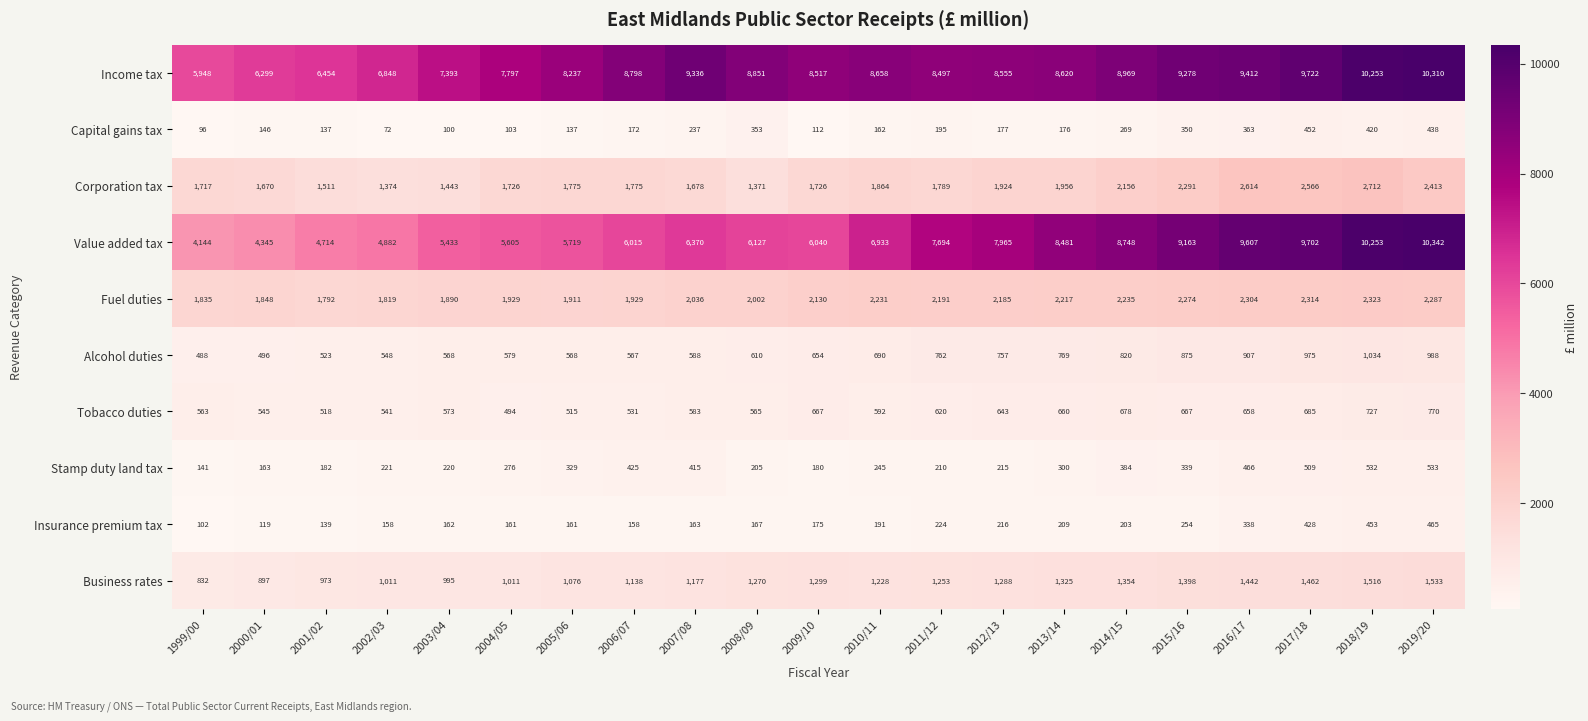

List the series in order of their peak value, lowest first.

Capital gains tax, Insurance premium tax, Stamp duty land tax, Tobacco duties, Alcohol duties, Business rates, Fuel duties, Corporation tax, Income tax, Value added tax